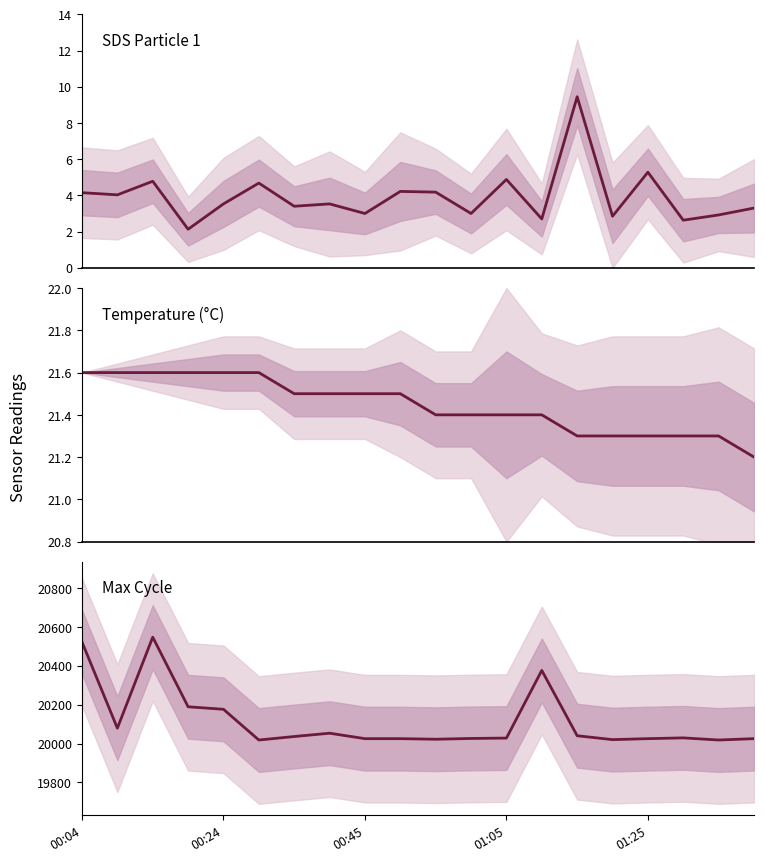

What is the sum of all Temp values?

428.9